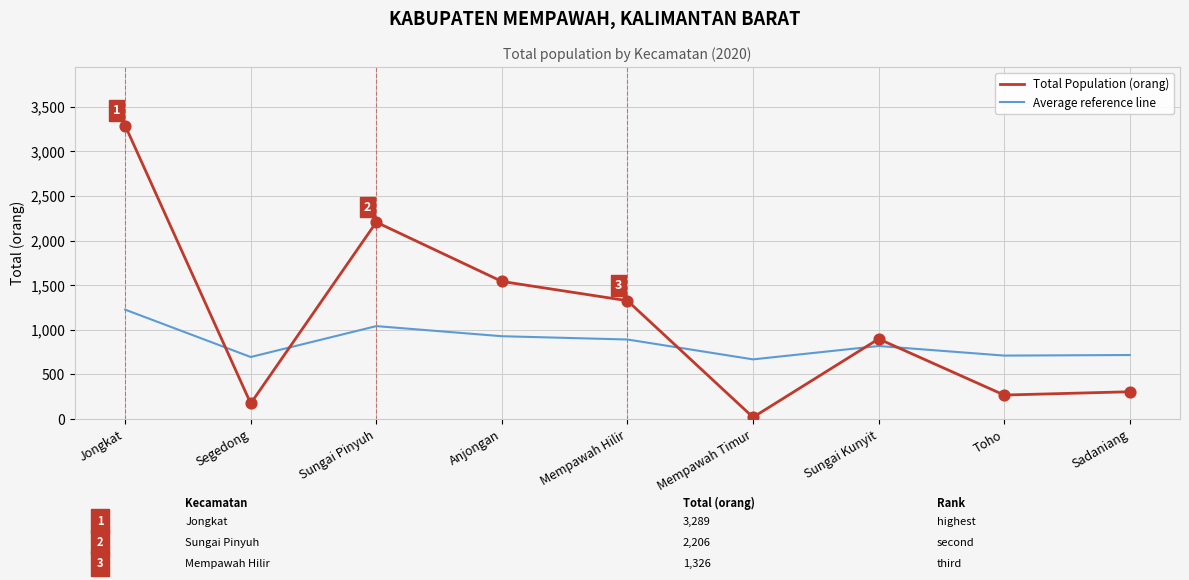

What are all the series names shown in the legend?

Total Population (orang), Average reference line